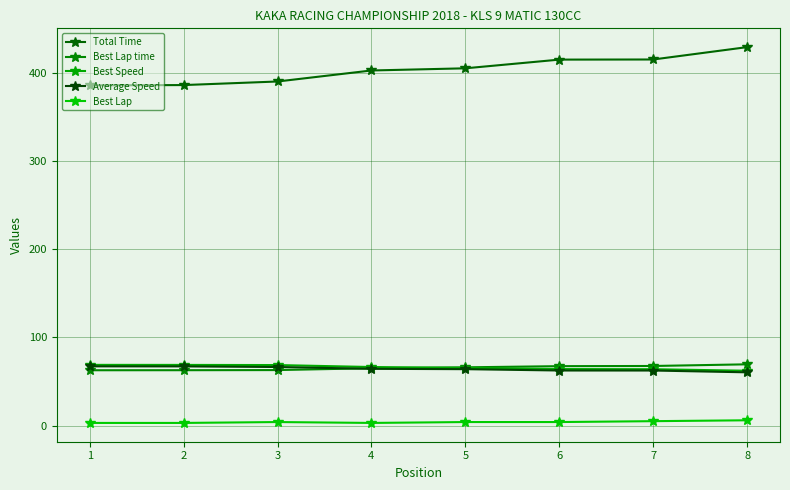

List the labels in order of Total Time value, smallest first.

1, 2, 3, 4, 5, 6, 7, 8